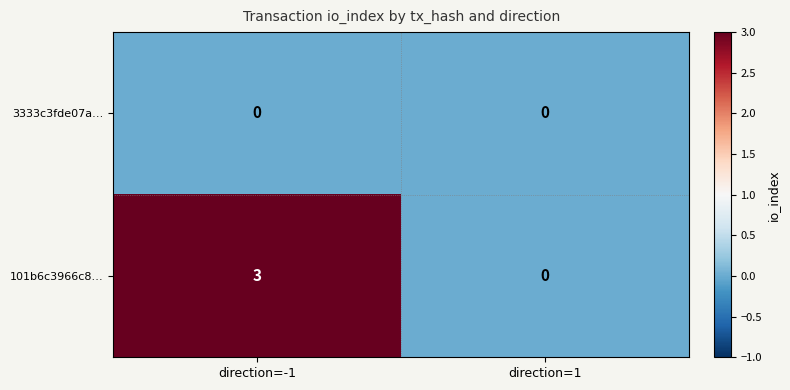

True or false: 3333c3fde07a… has a value of 0 at direction=1.

True